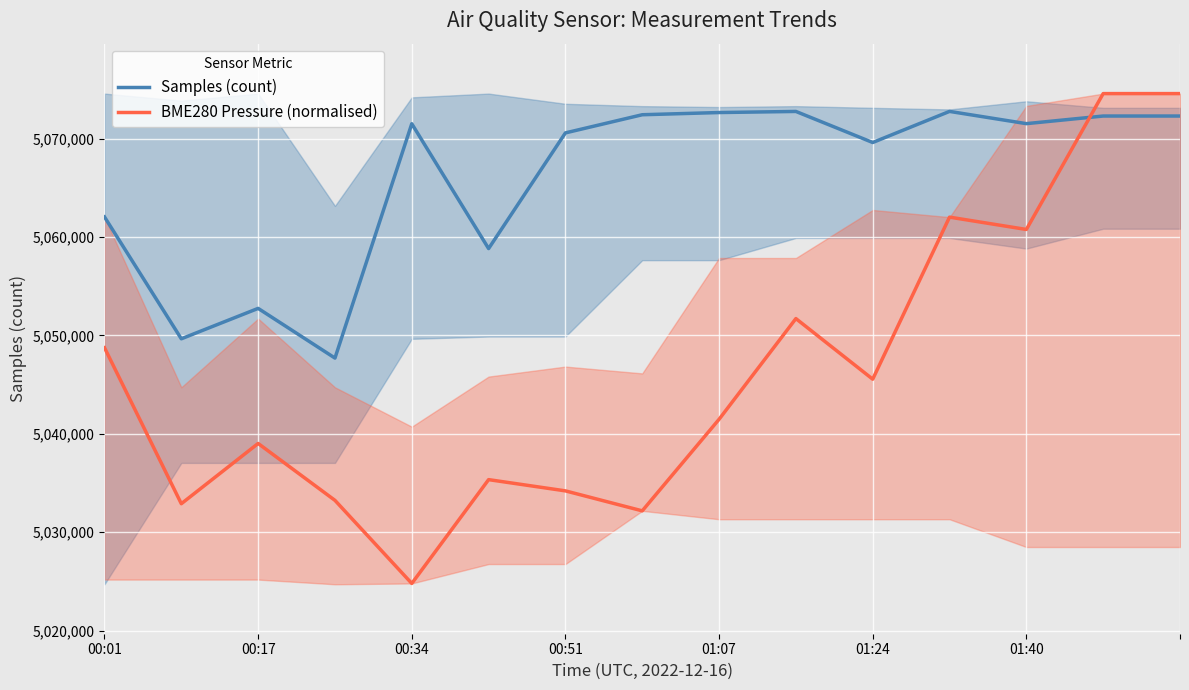

Is it true that Samples (count) equals 5072302.0 at 14?

True